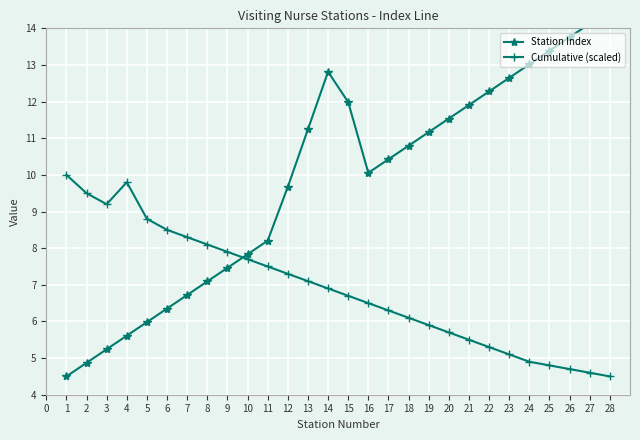

What is the highest value of the Cumulative (scaled) series?

10.0